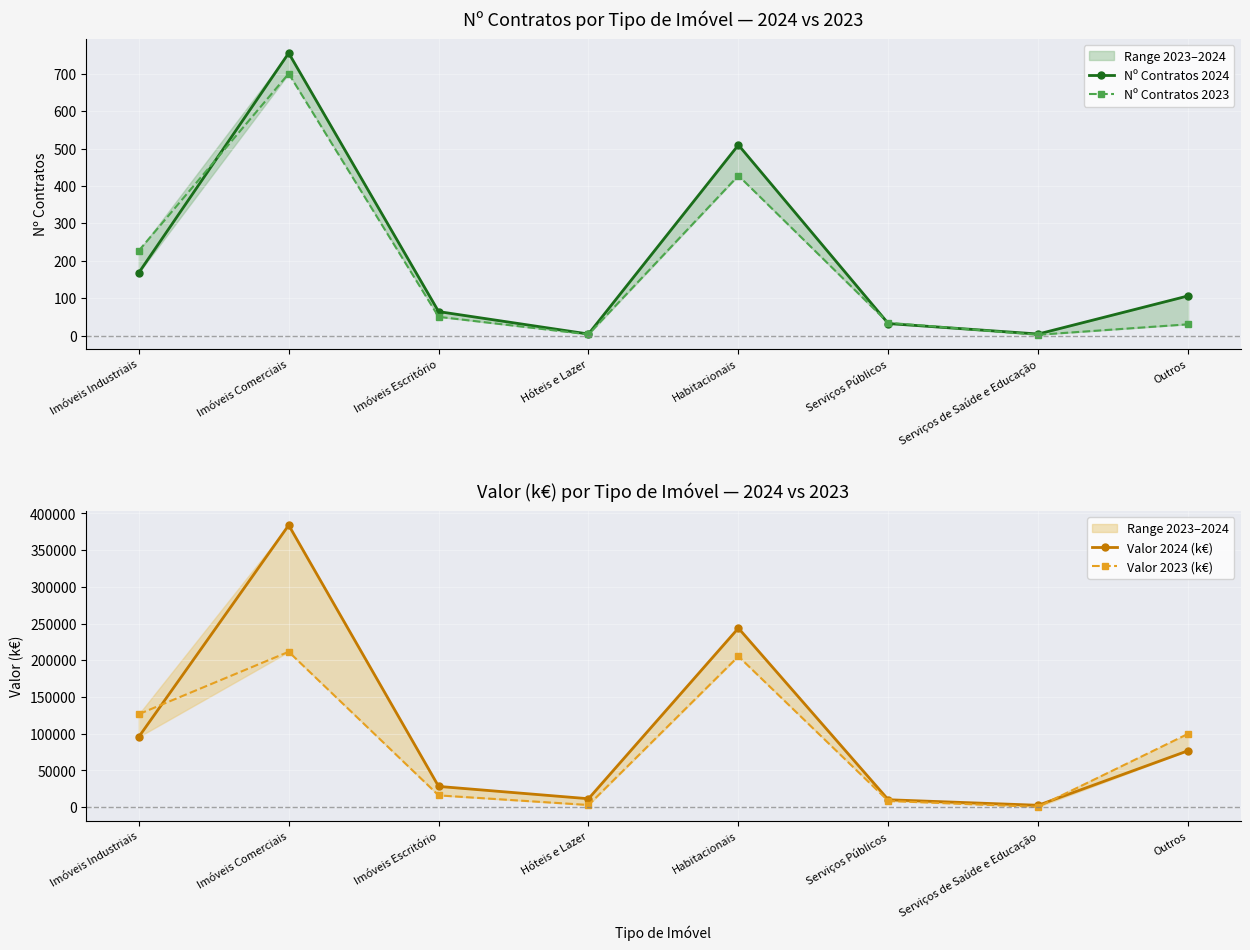

Which series changed the most between Hóteis e Lazer and Serviços Públicos?

Valor 2023 (k€)